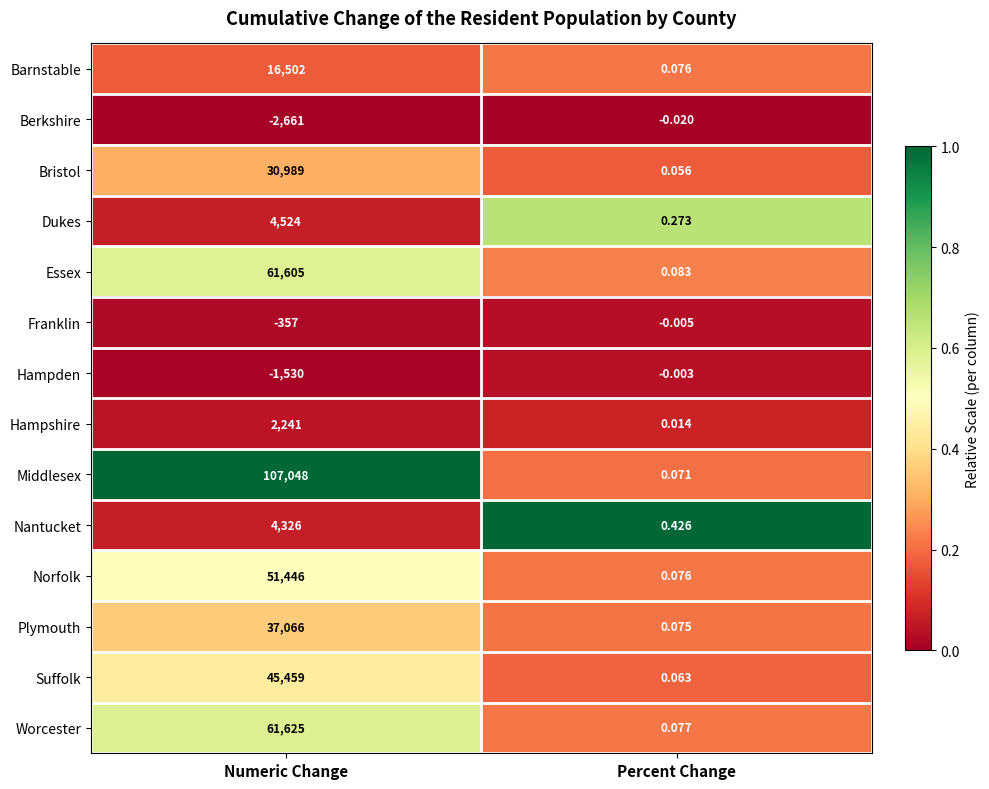

Is the value of Nantucket at Percent Change greater than the value of Dukes at Numeric Change?

No